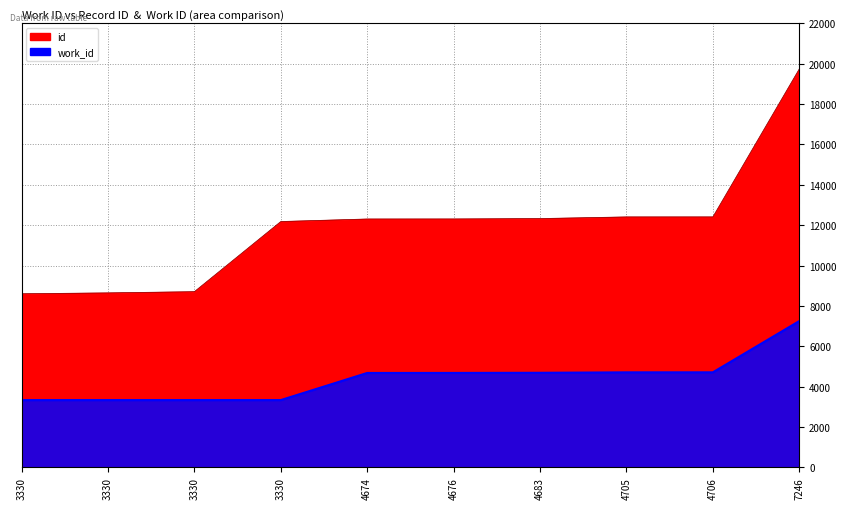

At which category is the sum across all series the highest?

7246